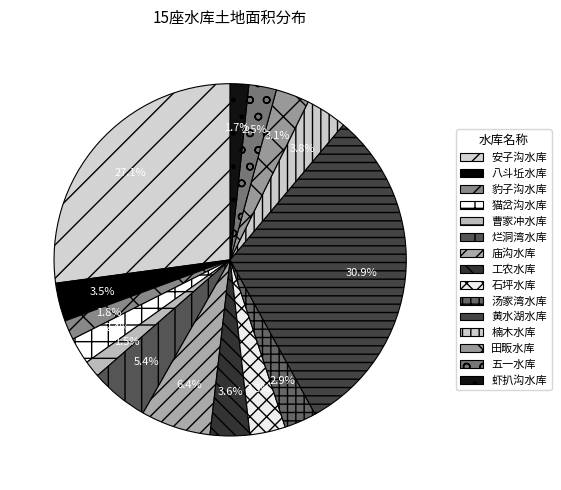

Count the number of slices in the pie.

15